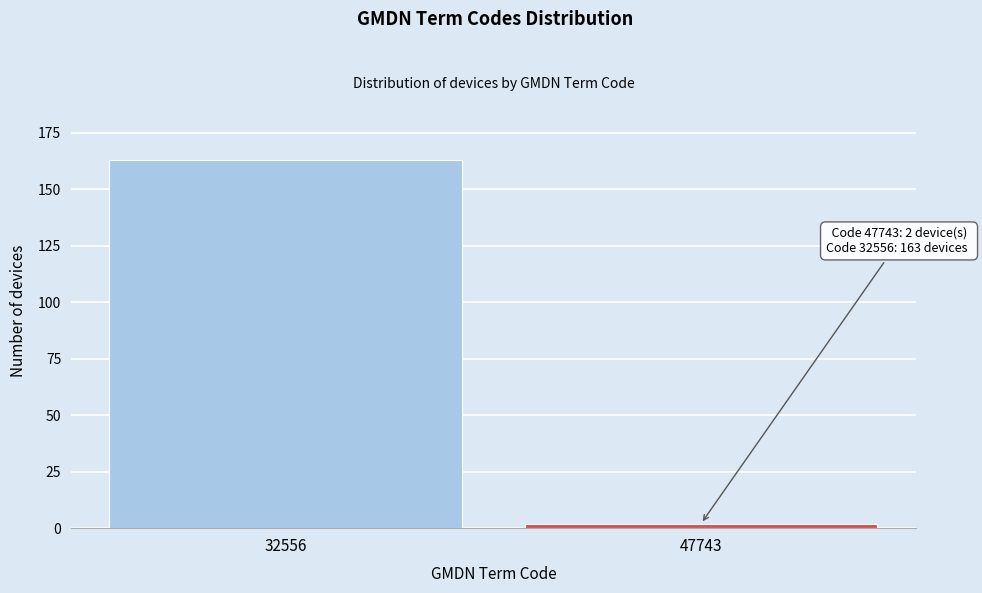

Reading left to right, what are all the values shown in this chart?

32556=163	47743=2